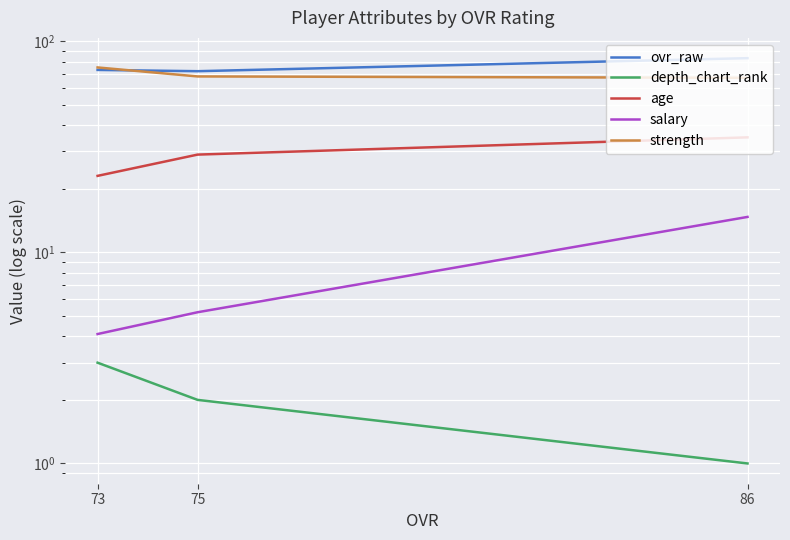

List the series in order of their peak value, lowest first.

depth_chart_rank, salary, age, strength, ovr_raw